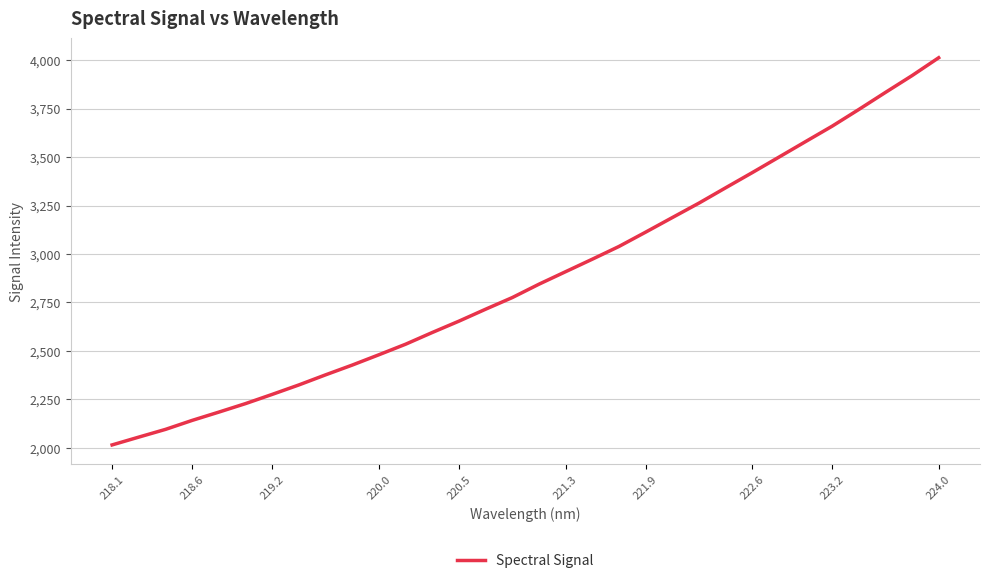

What is the difference between the maximum and minimum values?

1996.2